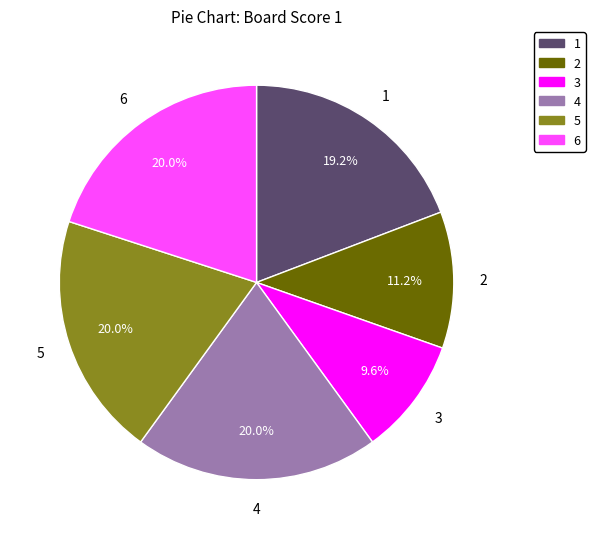

Between 2 and 4, which is larger?

4